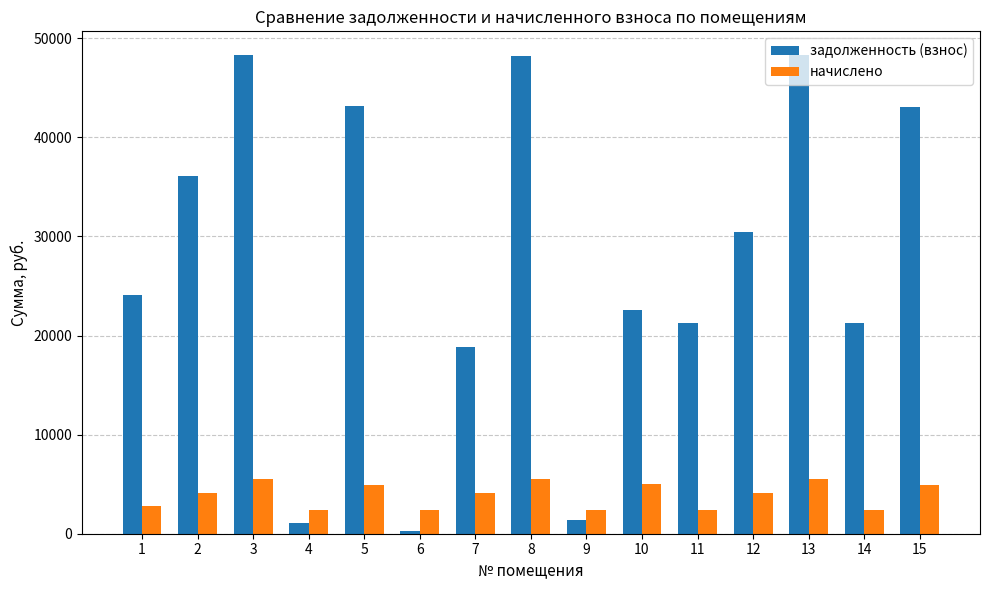

At which category does the chart reach its minimum across all series?

6